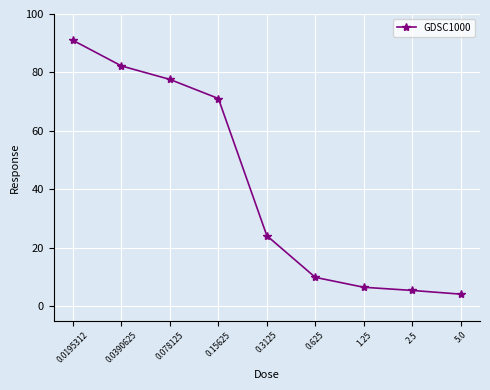

Does the chart have visible grid lines?

Yes